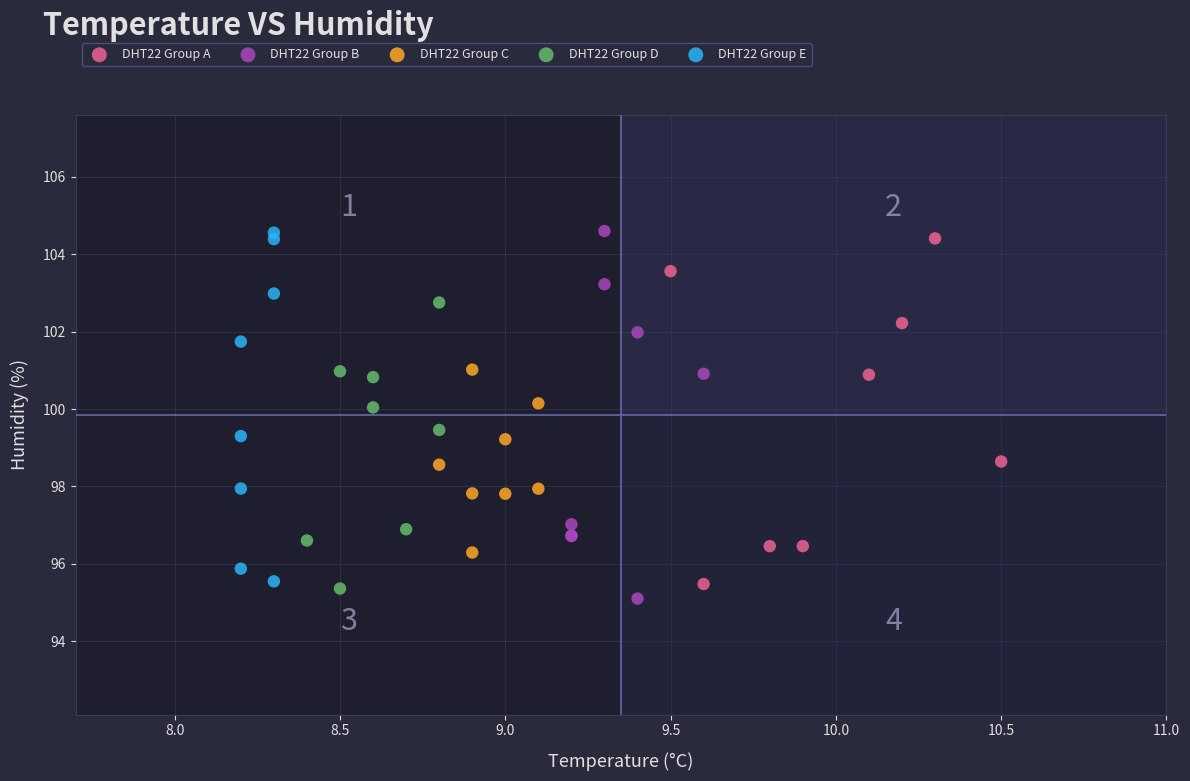

What are all the series names shown in the legend?

DHT22 Group A, DHT22 Group B, DHT22 Group C, DHT22 Group D, DHT22 Group E